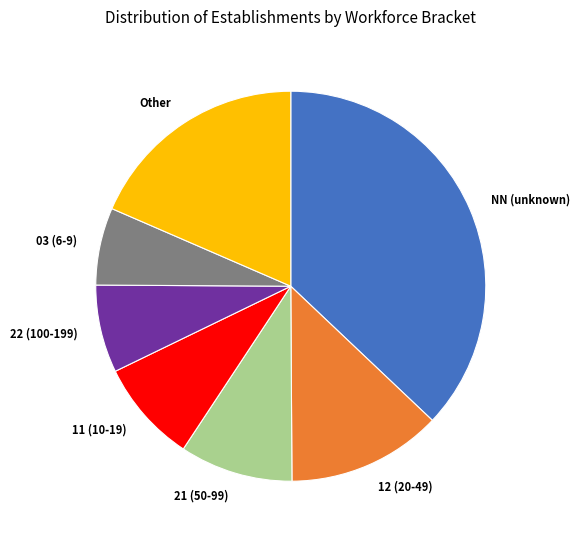

Is the sum of NN (unknown) and 22 (100-199) greater than half?

No